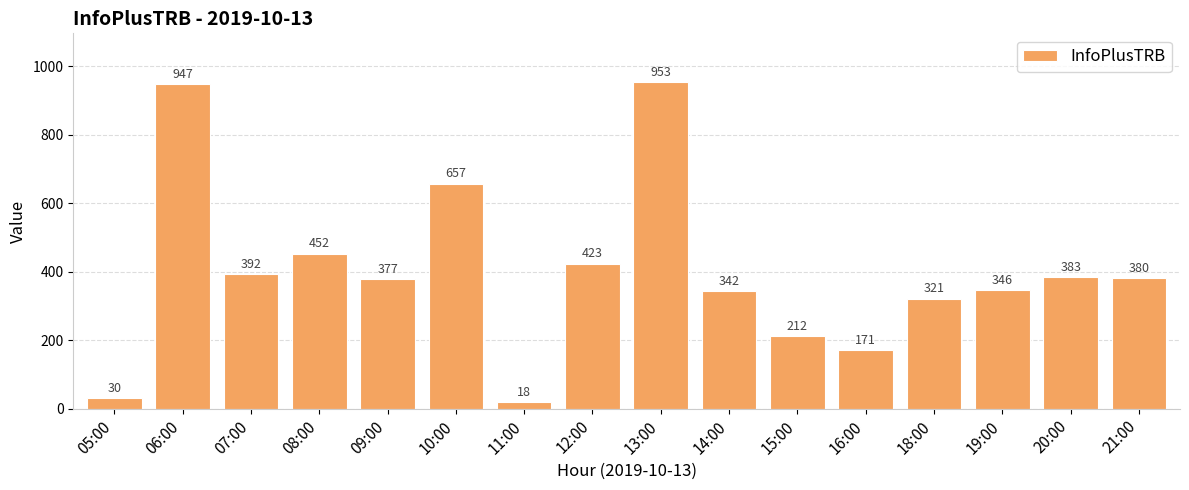

What is the value of the 15th bar from the left?

383